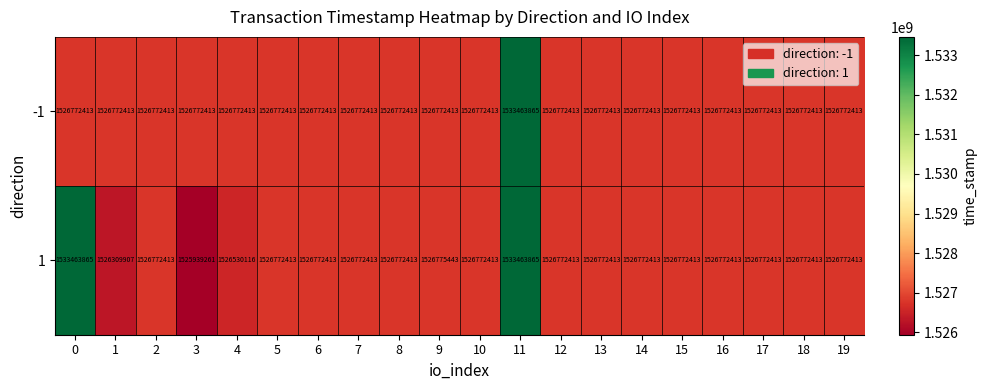

What is the greatest value displayed?

1533463865